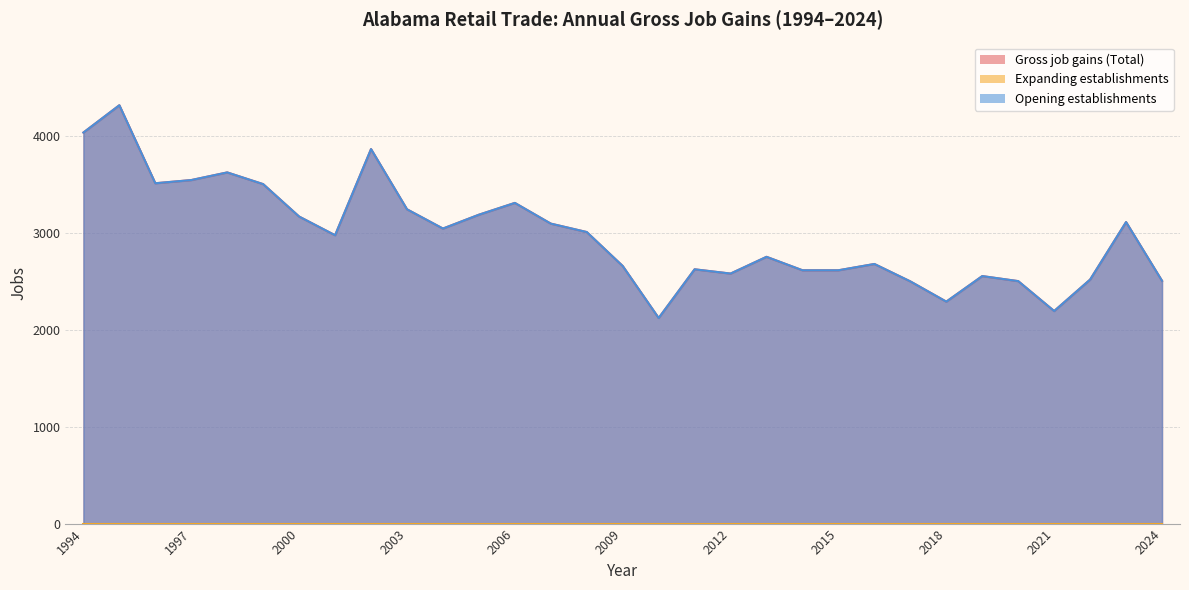

Reading left to right, extract all data points from this chart.

Gross job gains (Total): 4040	4322	3516	3549	3628	3507	3172	2979	3869	3247	3048	3191	3313	3099	3012	2661	2124	2627	2583	2756	2617	2617	2682	2502	2293	2557	2505	2196	2521	3115	2508
Opening establishments: 4040	4322	3516	3549	3628	3507	3172	2979	3869	3247	3048	3191	3313	3099	3012	2661	2124	2627	2583	2756	2617	2617	2682	2502	2293	2557	2505	2196	2521	3115	2508